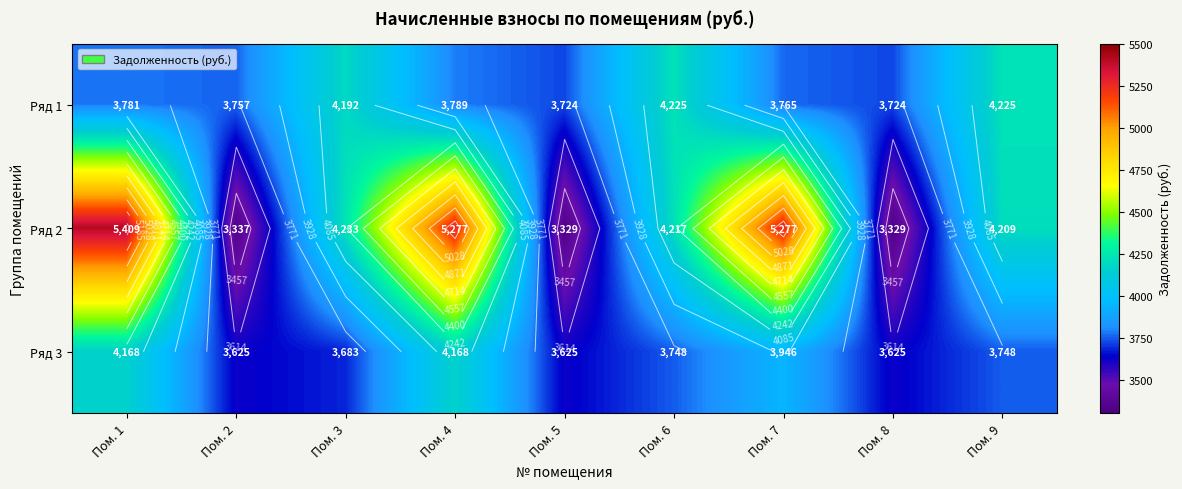

True or false: Ряд 2 has a value of 5408.8 at Пом. 1.

True